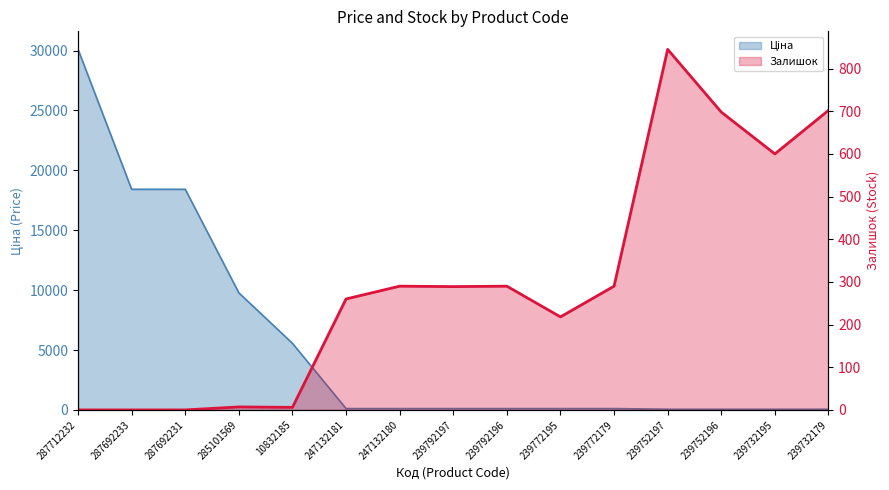

Which category has the lowest value in the Залишок series?

287712232